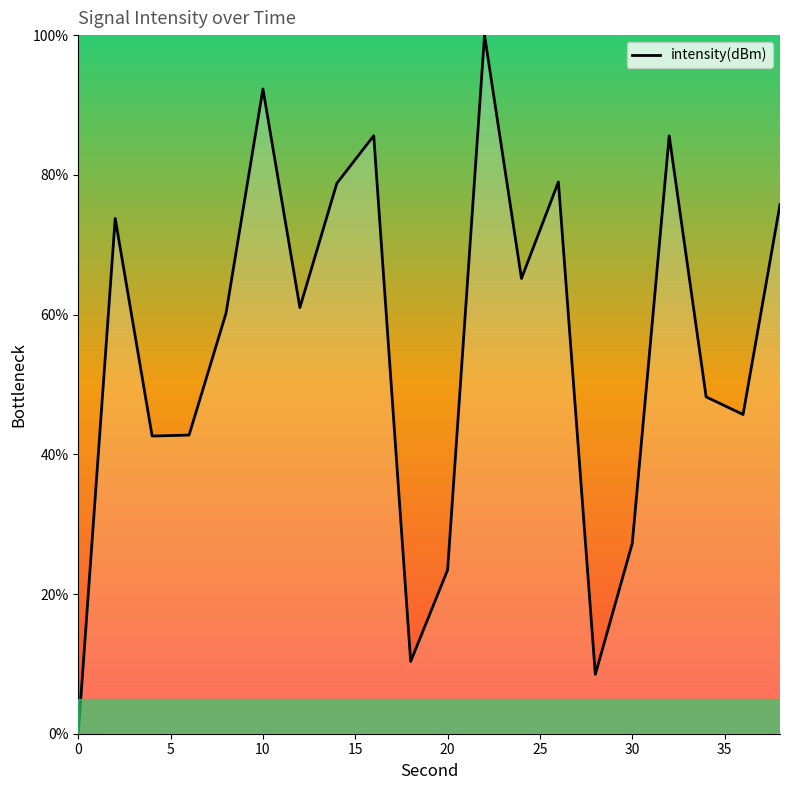

What is the maximum value shown in the chart?

100.0